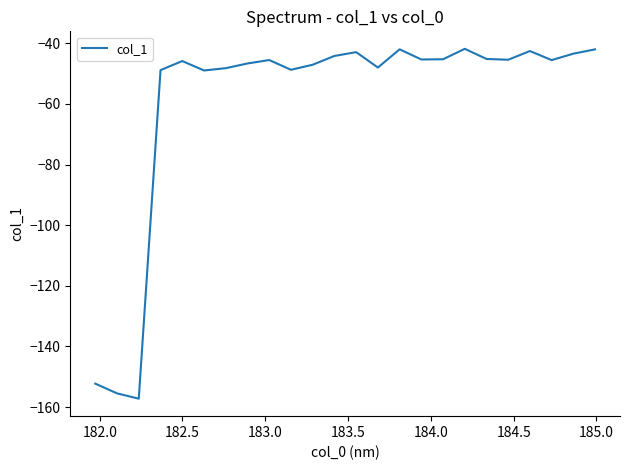

What is the difference between the maximum and minimum values?

115.4